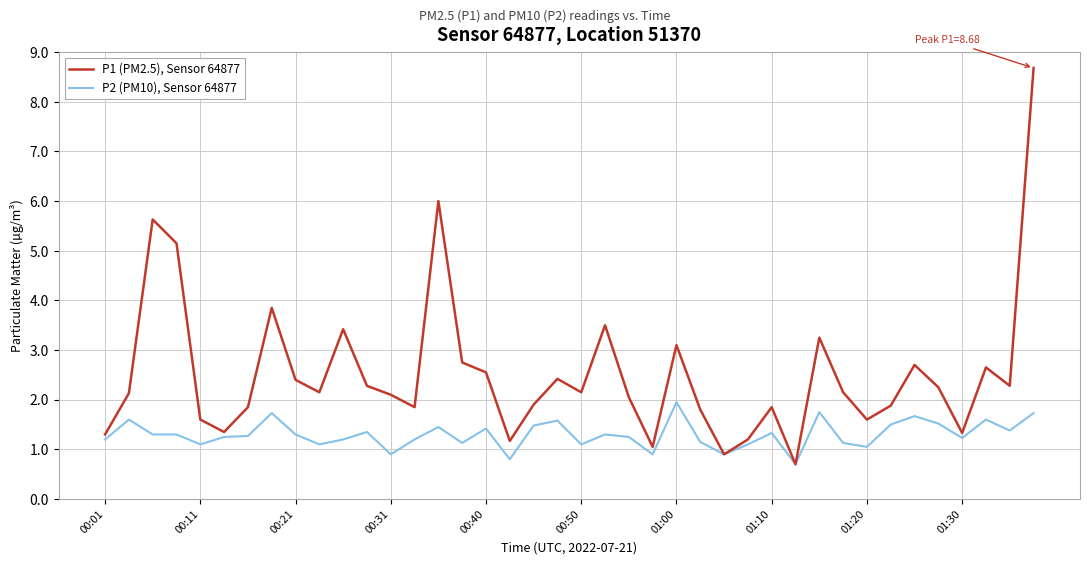

Rank the series by their average value, from lowest to highest.

P2 (PM10), Sensor 64877, P1 (PM2.5), Sensor 64877